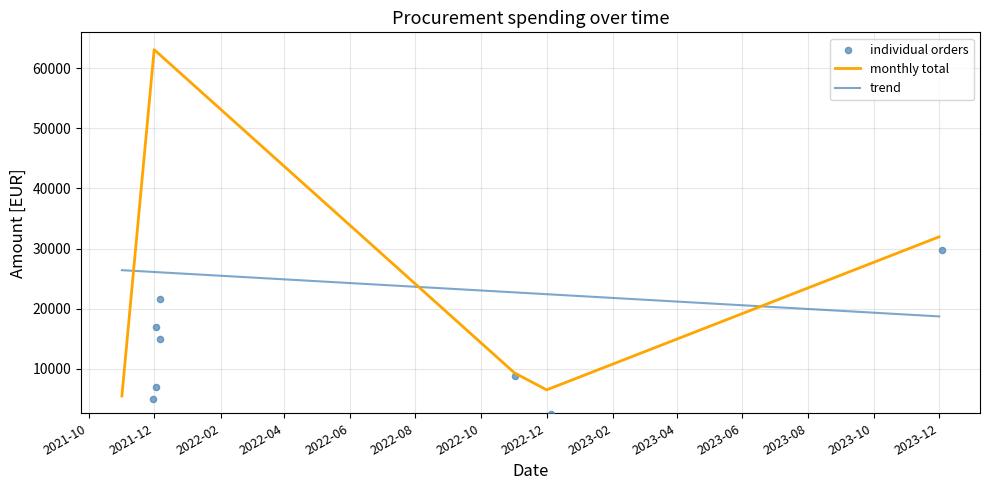

Which has a higher value, 2021-11-30 or 2022-11-18?

2021-11-30